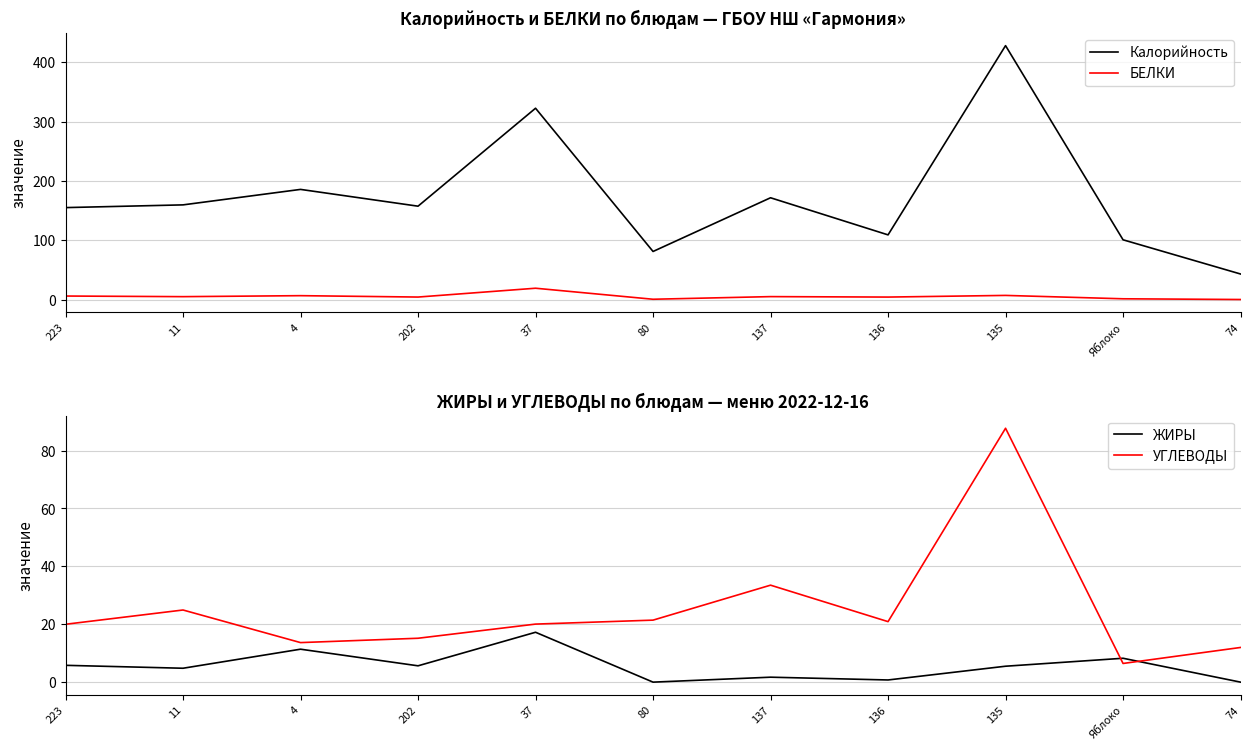

Is this an area chart (filled region under the line)?

No